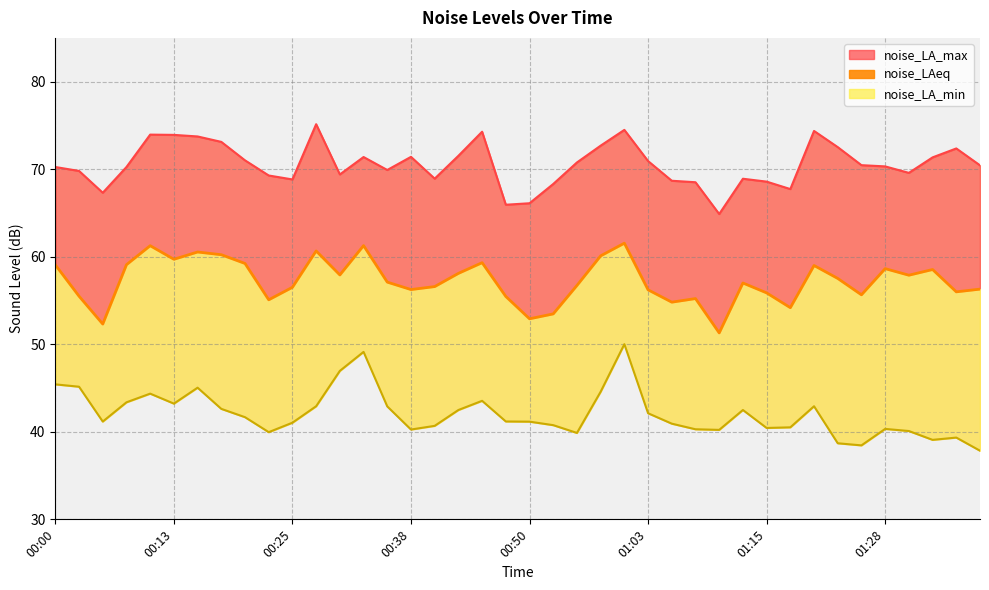

What position from the right is 12?

28